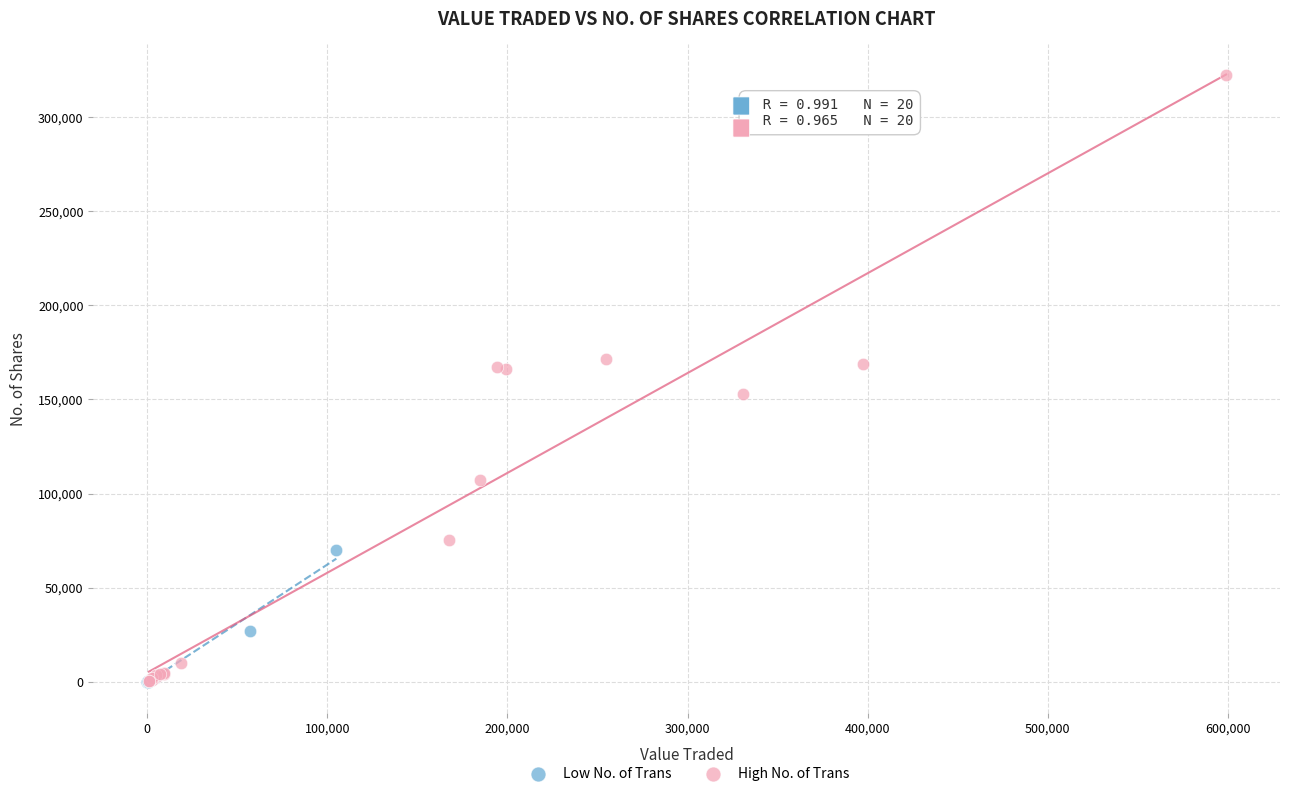

Which series has the largest Y range (max minus min)?

High No. of Trans